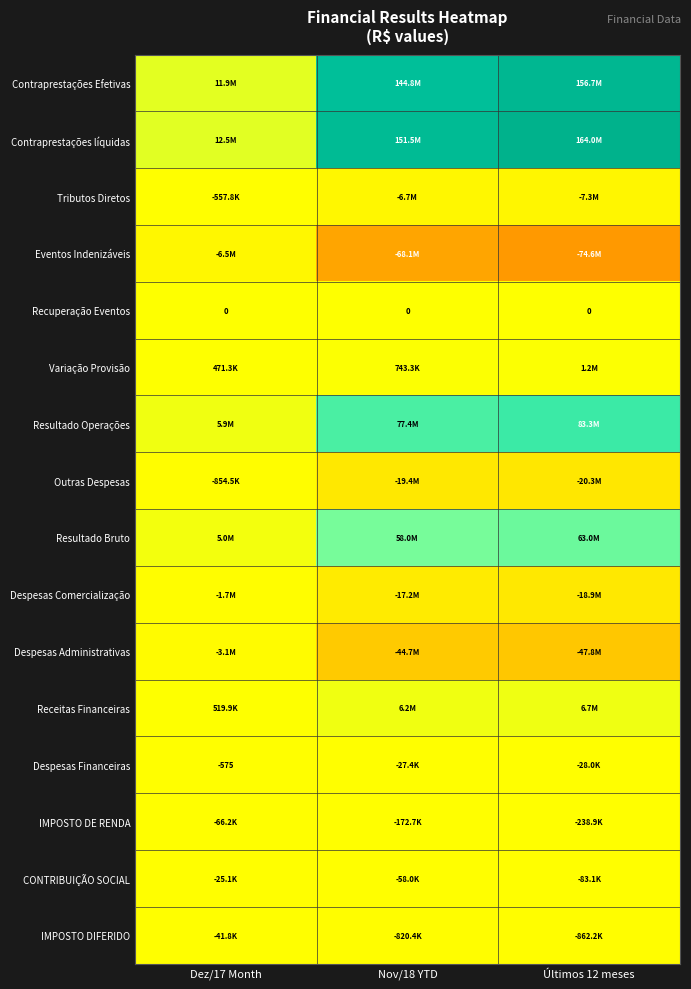

Is the value of Despesas Financeiras at Últimos 12 meses greater than the value of Variação Provisão at Dez/17 Month?

No